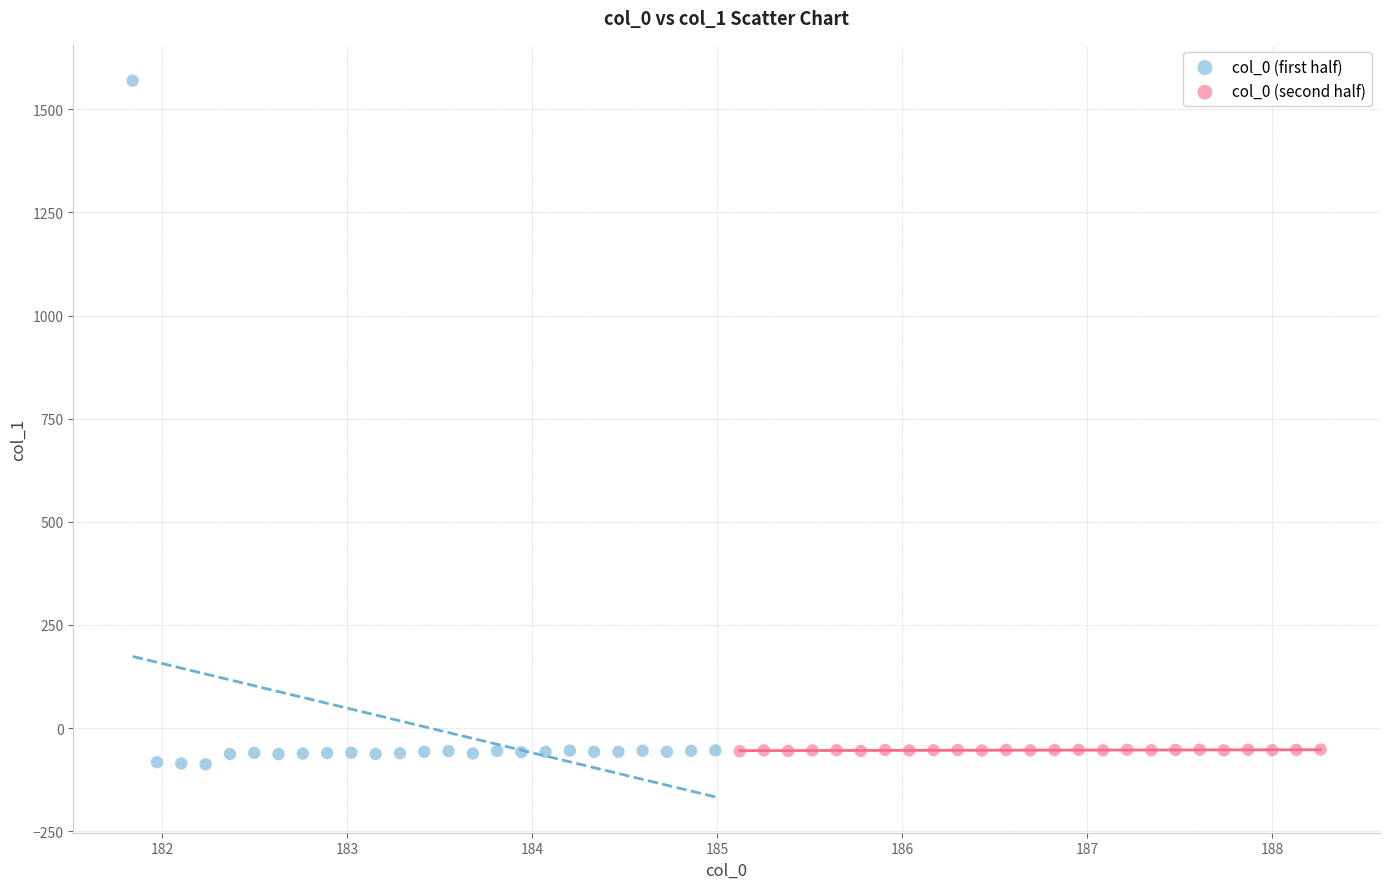

Which series has the widest spread of Y values?

col_0 (first half)